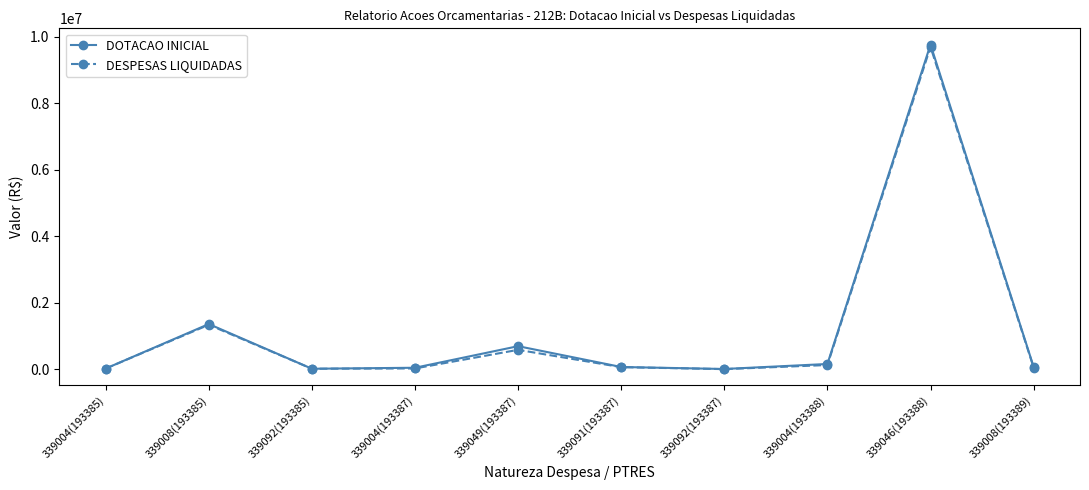

Where is the first local maximum for DESPESAS LIQUIDADAS?

339008(193385)